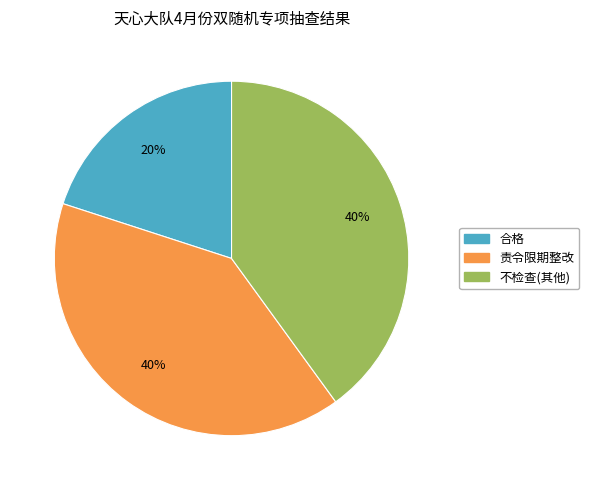

Is it true that 合格 is 5% of the pie?

False